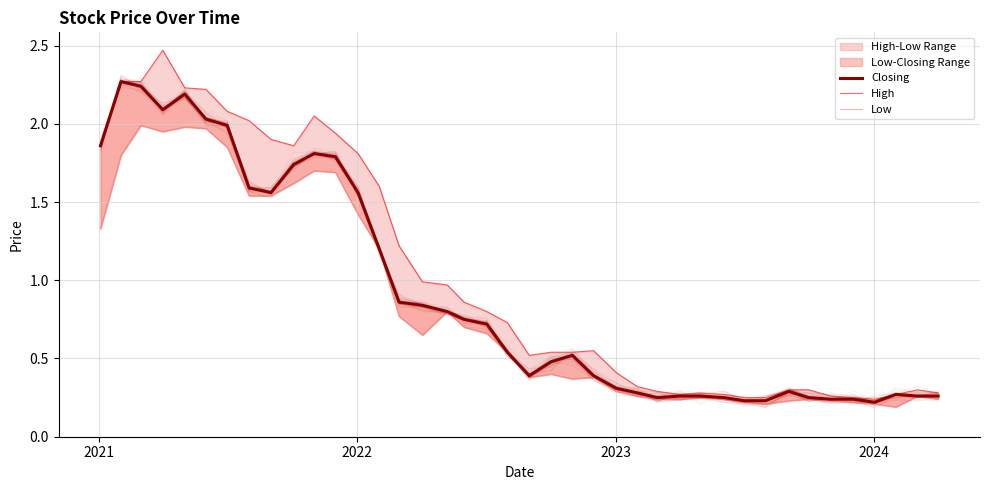

True or false: Closing has a value of 3.2 at 2021.

False